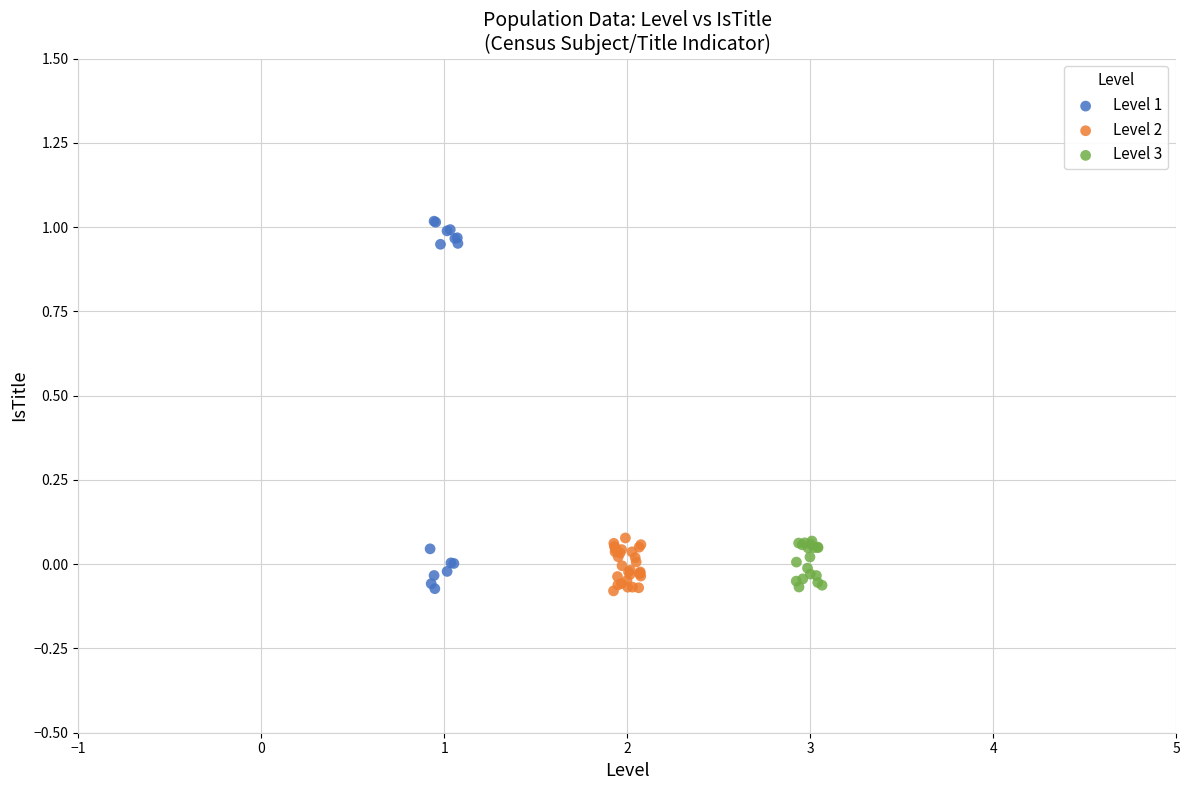

Which series contains the highest Y value?

Level 1